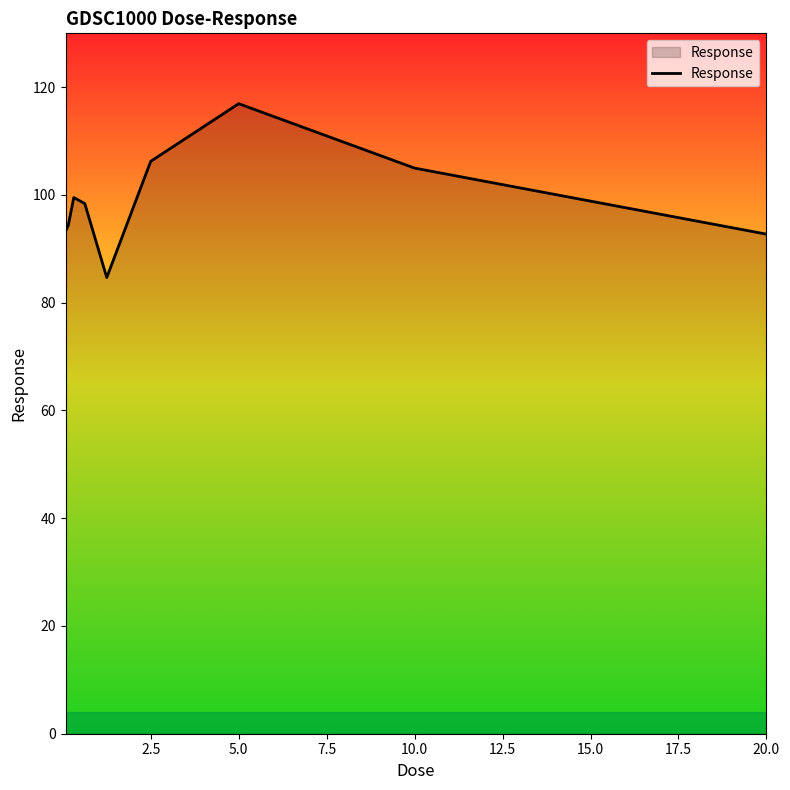

What is the greatest value displayed?

116.9